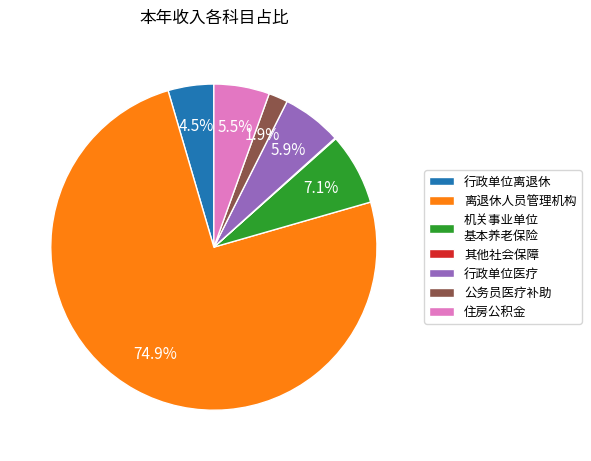

Is it true that 离退休人员管理机构 is 69% of the pie?

False